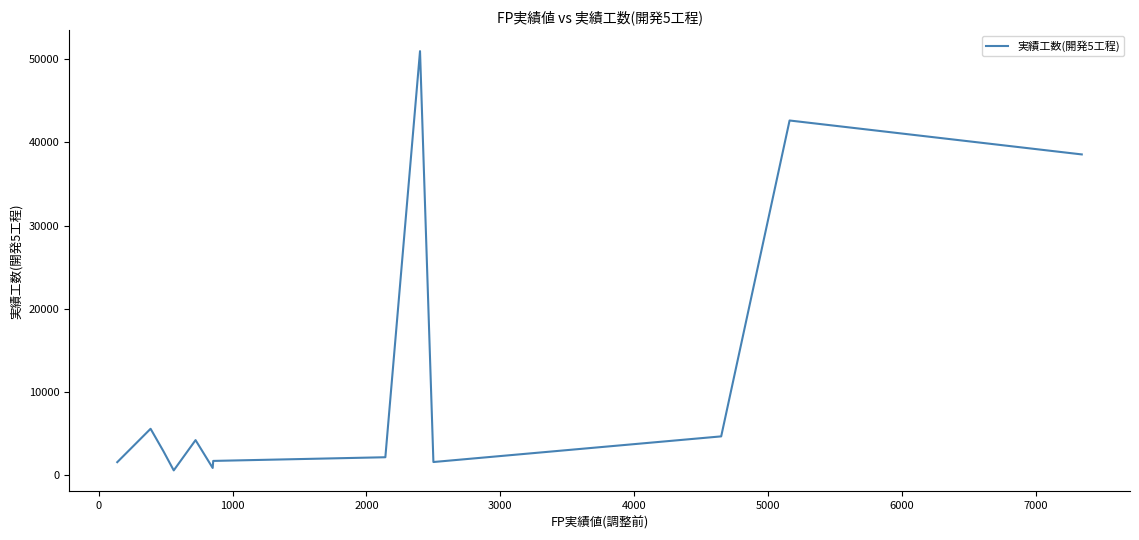

What is the average value?

12140.3